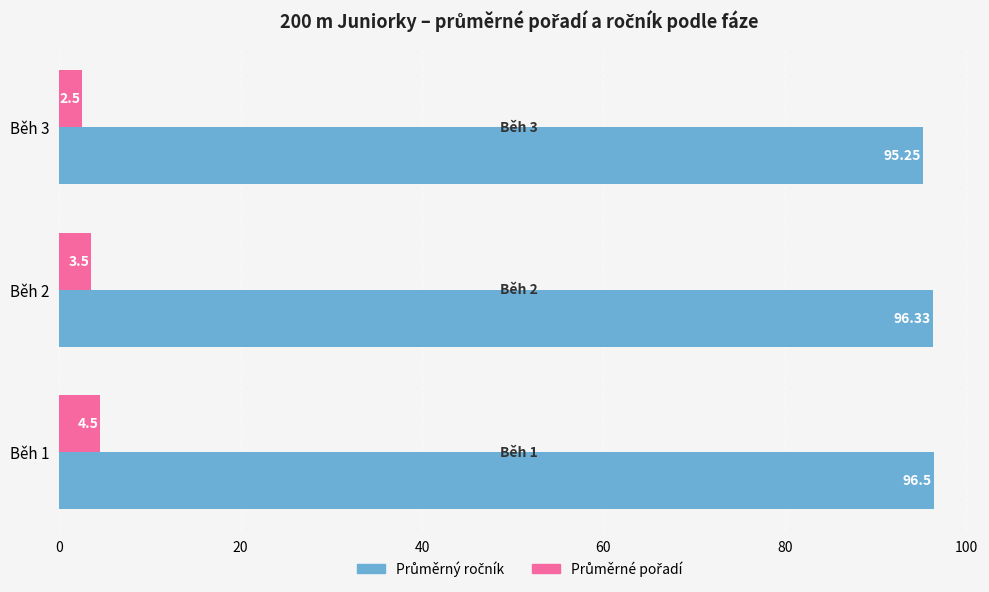

At how many categories does at least one series exceed 35?

3